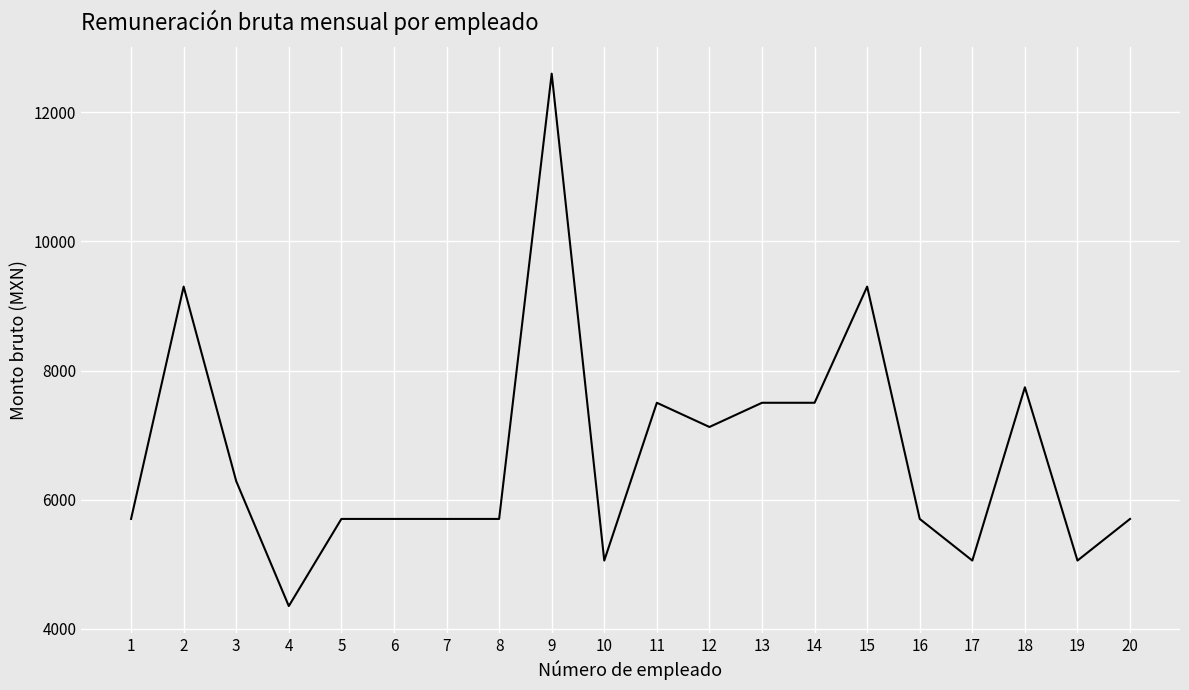

What is the minimum value shown in the chart?

4350